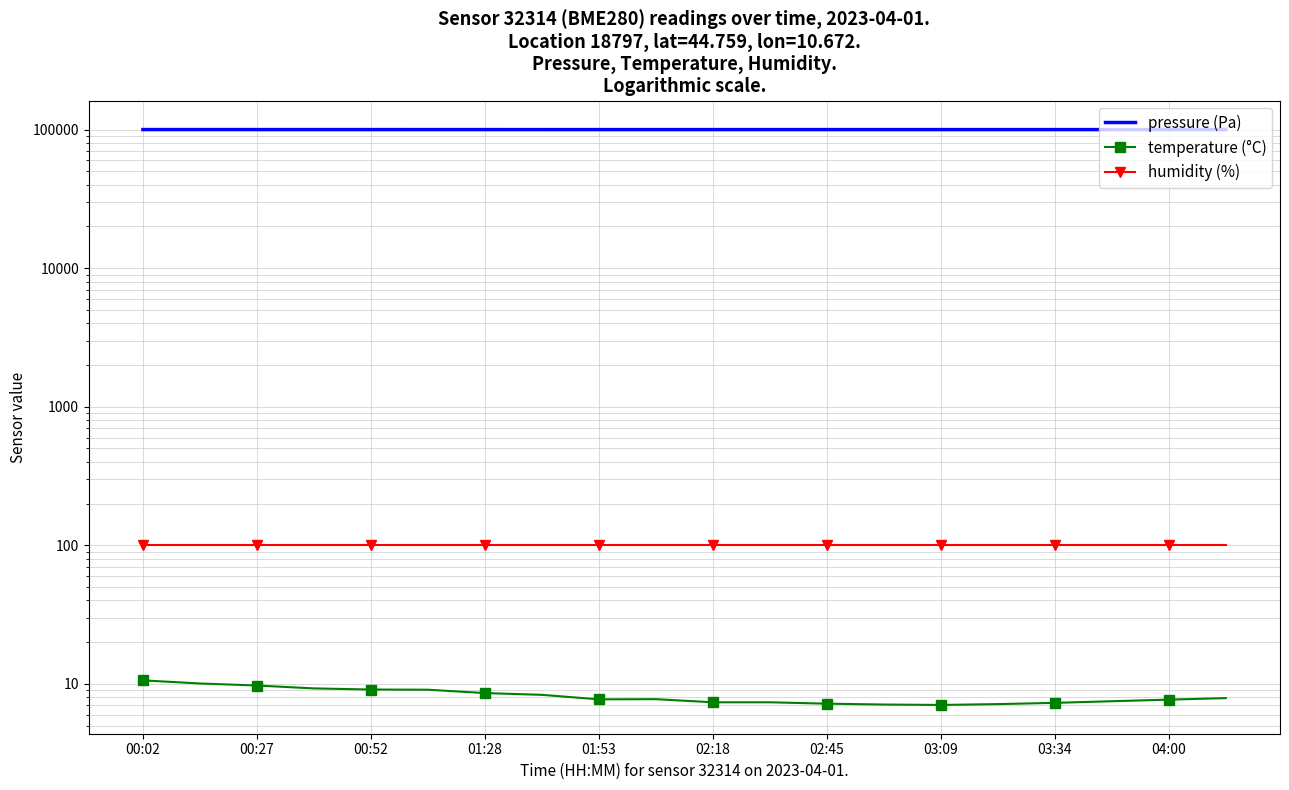

How many lines are shown in the chart?

3